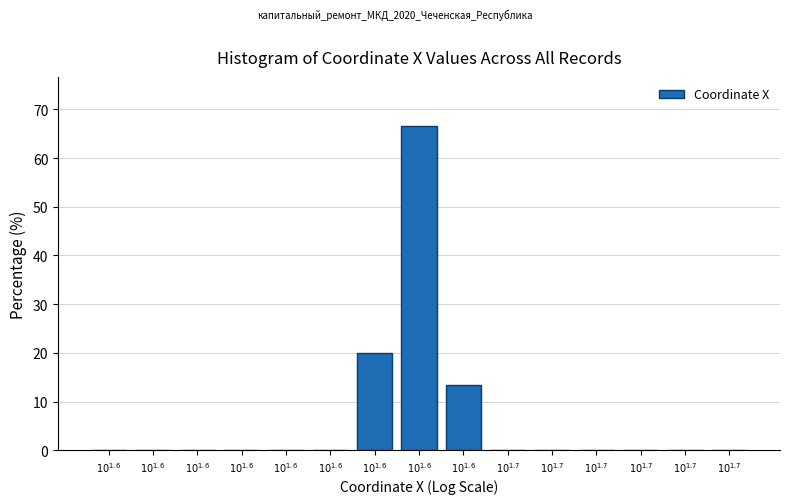

Count the number of categories in the chart.

15